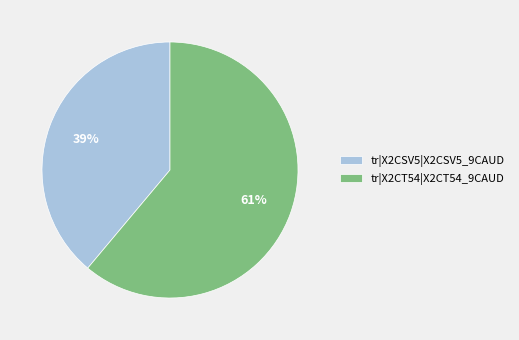

The tr|X2CSV5|X2CSV5_9CAUD slice represents 39% of the pie. True or false?

True